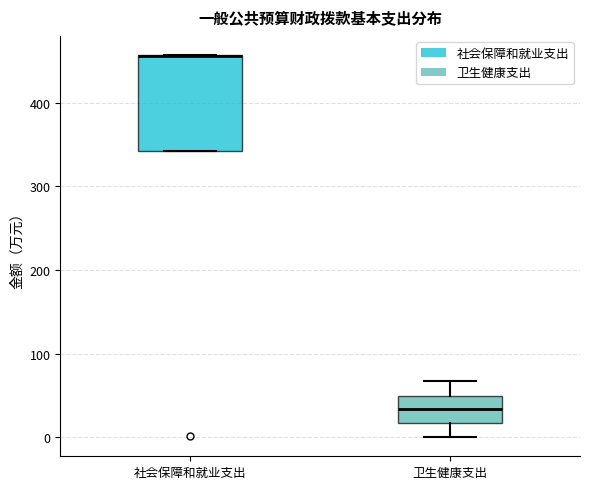

Reading left to right, read every box against the y-axis: the position of its median line, the range the box covers, and the ends of its whiskers. The values are not printed on the chart, so give them approximately, as read against the axis.

社会保障和就业支出: median 460 (drawn on the box's upper edge), box 340 to 460, whiskers 340 to 460
卫生健康支出: median 30, box 20 to 50, whiskers 0 to 70